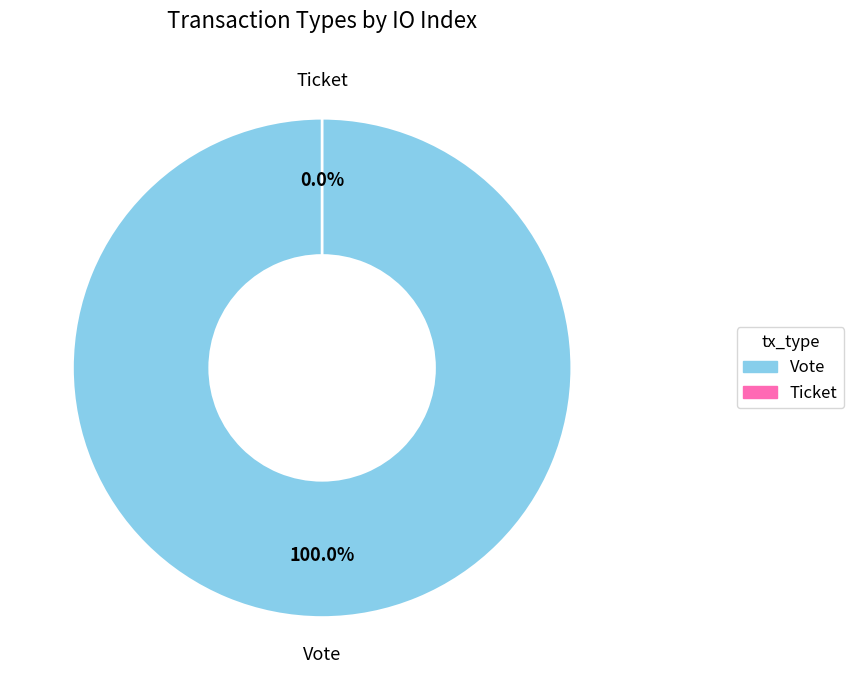

To the nearest percent, what percentage of the pie is Vote?

100%